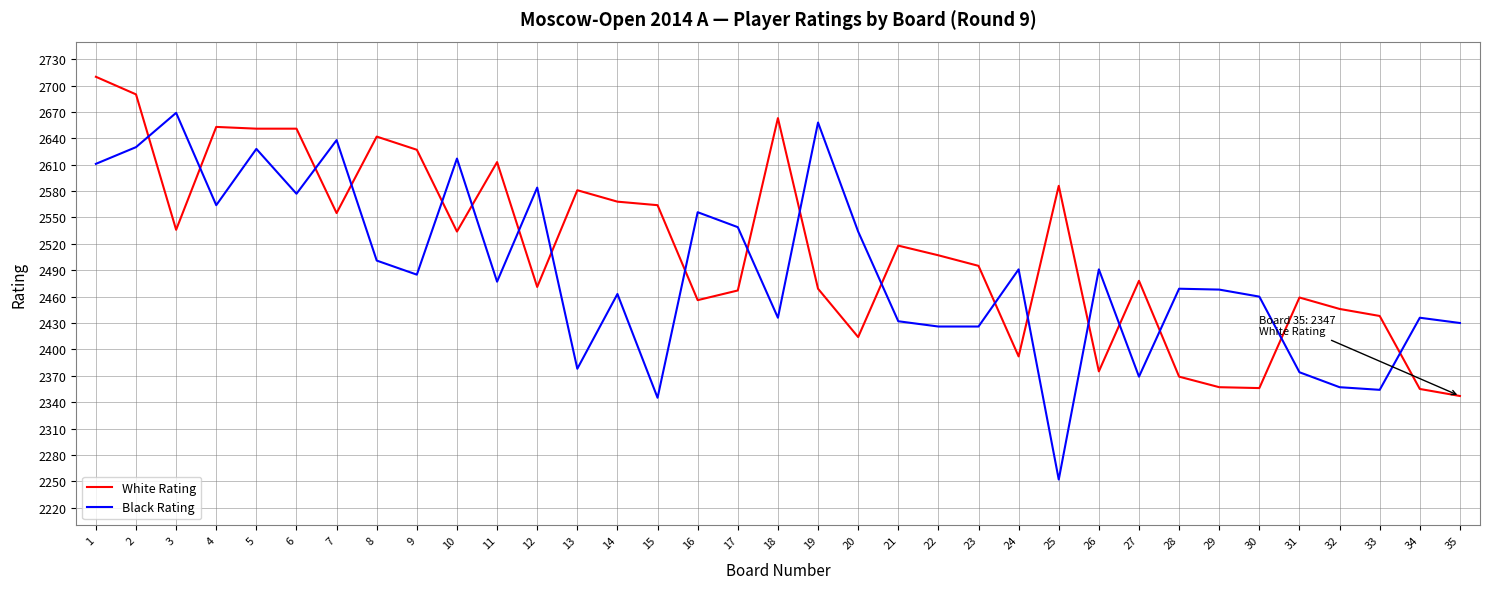

Where is the first local maximum for Black Rating?

3